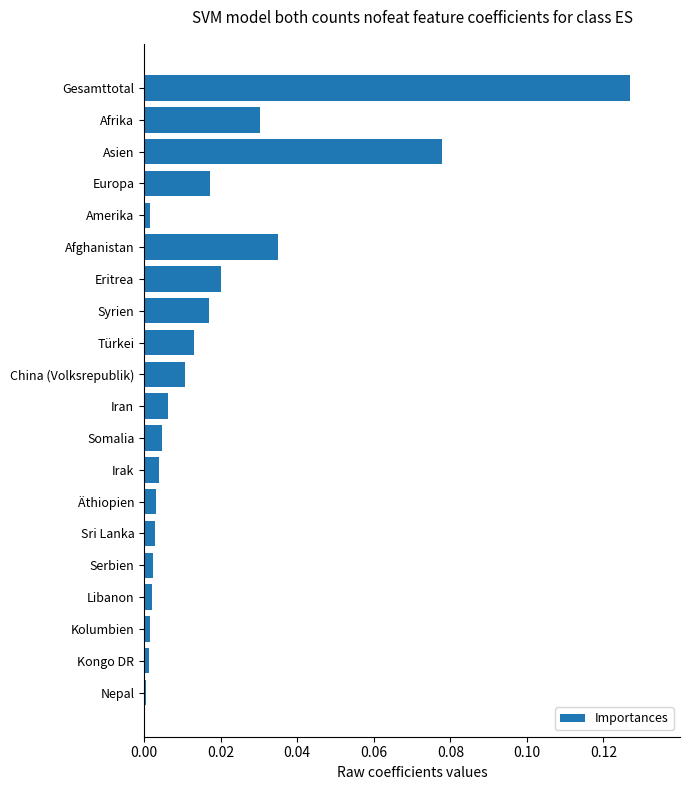

At which category does the chart reach its peak across all series?

Gesamttotal